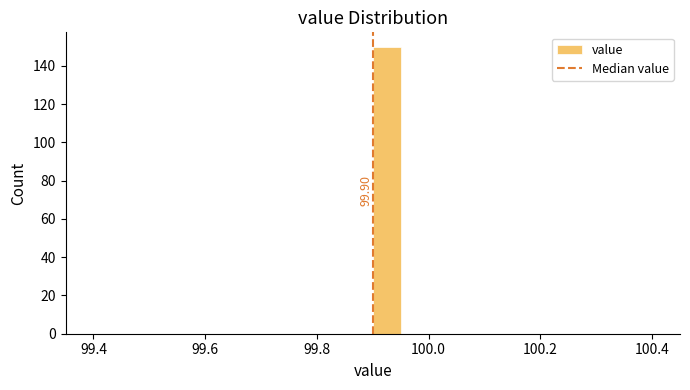

Read against the x-axis, roughly where is the centre of the tallest bar?

99.92